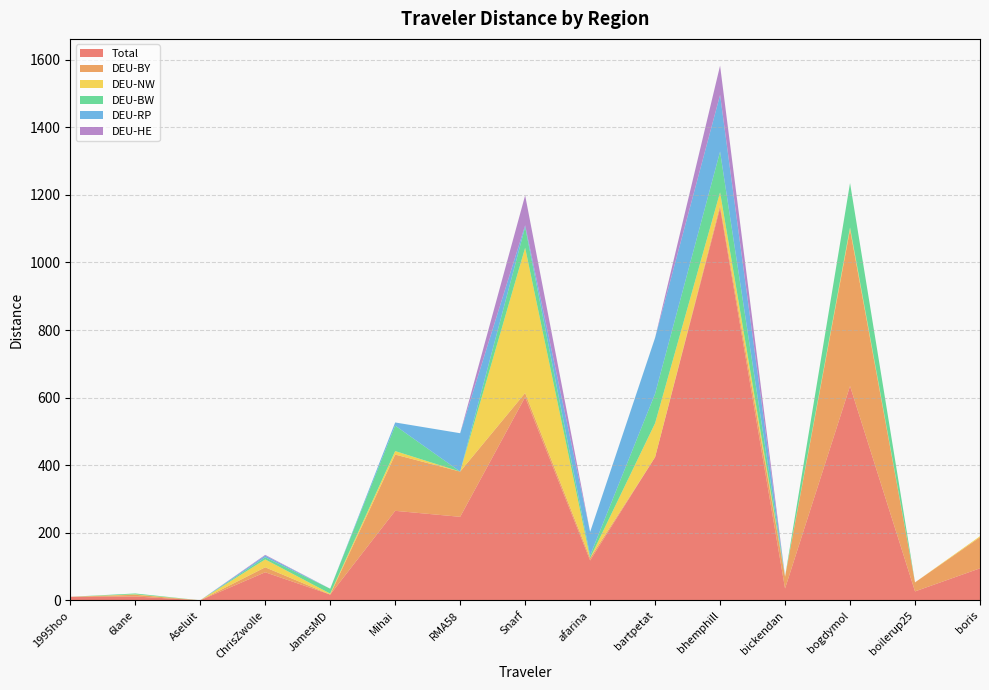

Reading left to right, extract all data points from this chart.

Total: 10.8	11.6	0.5	83.3	17.3	265.1	247.4	601.7	118.2	424.0	1161.2	35.3	634.4	26.7	95.0
DEU-BY: 0.0	5.0	0.0	14.7	0.0	166.5	133.8	12.1	7.1	0.0	8.3	34.7	462.9	26.7	92.1
DEU-NW: 0.0	1.4	0.0	23.2	2.9	10.3	0.0	429.7	0.0	100.4	38.0	0.6	6.4	0.0	2.9
DEU-BW: 0.0	2.6	0.0	6.3	14.4	75.2	0.0	61.4	7.7	87.3	120.4	0.0	131.3	0.0	0.0
DEU-RP: 0.0	0.0	0.0	5.1	0.0	9.4	113.6	5.1	69.5	165.4	167.6	0.0	0.0	0.0	0.0
DEU-HE: 0.0	0.0	0.0	2.2	0.0	0.0	0.0	88.6	0.0	0.0	86.8	0.0	0.0	0.0	0.0